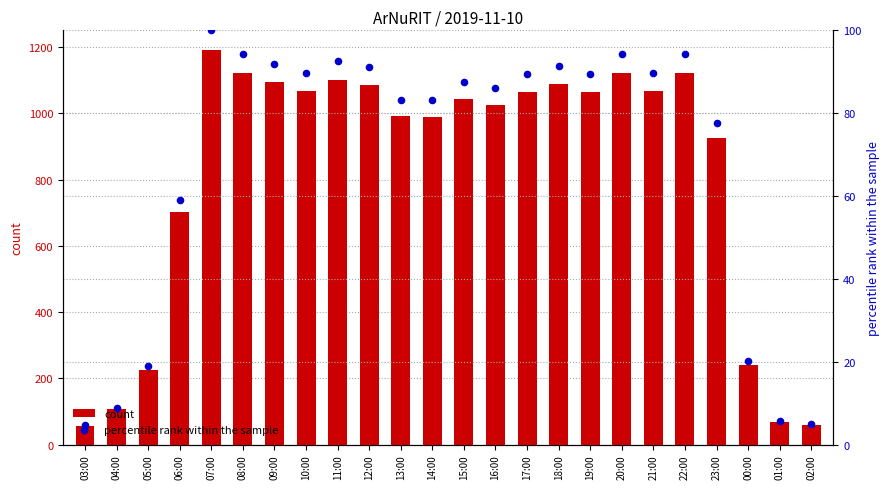

What are all the series names shown in the legend?

count, percentile rank within the sample